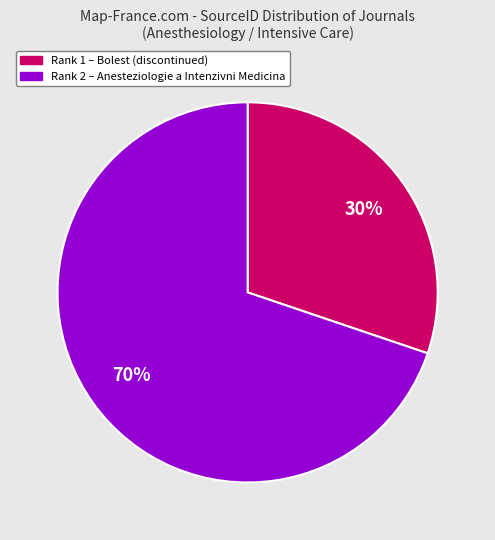

Count the number of slices in the pie.

2